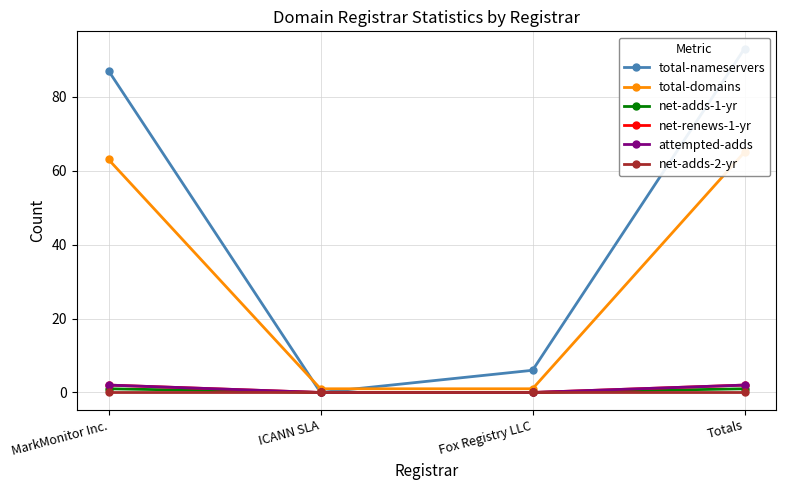

Reading left to right, transcribe all the data shown in this chart.

total-nameservers: 87	0	6	93
total-domains: 63	1	1	65
net-adds-1-yr: 1	0	0	1
net-renews-1-yr: 2	0	0	2
attempted-adds: 2	0	0	2
net-adds-2-yr: 0	0	0	0